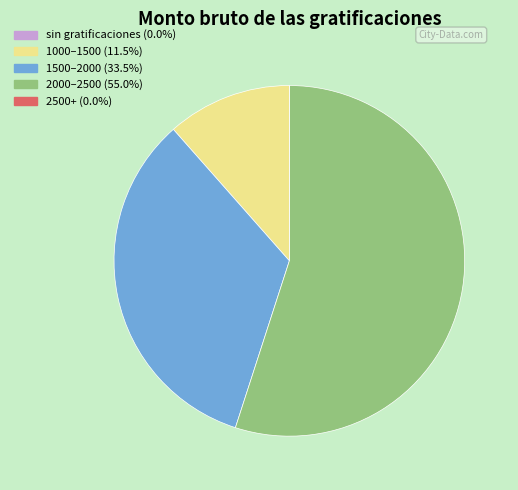

Is there a majority slice in this chart?

Yes